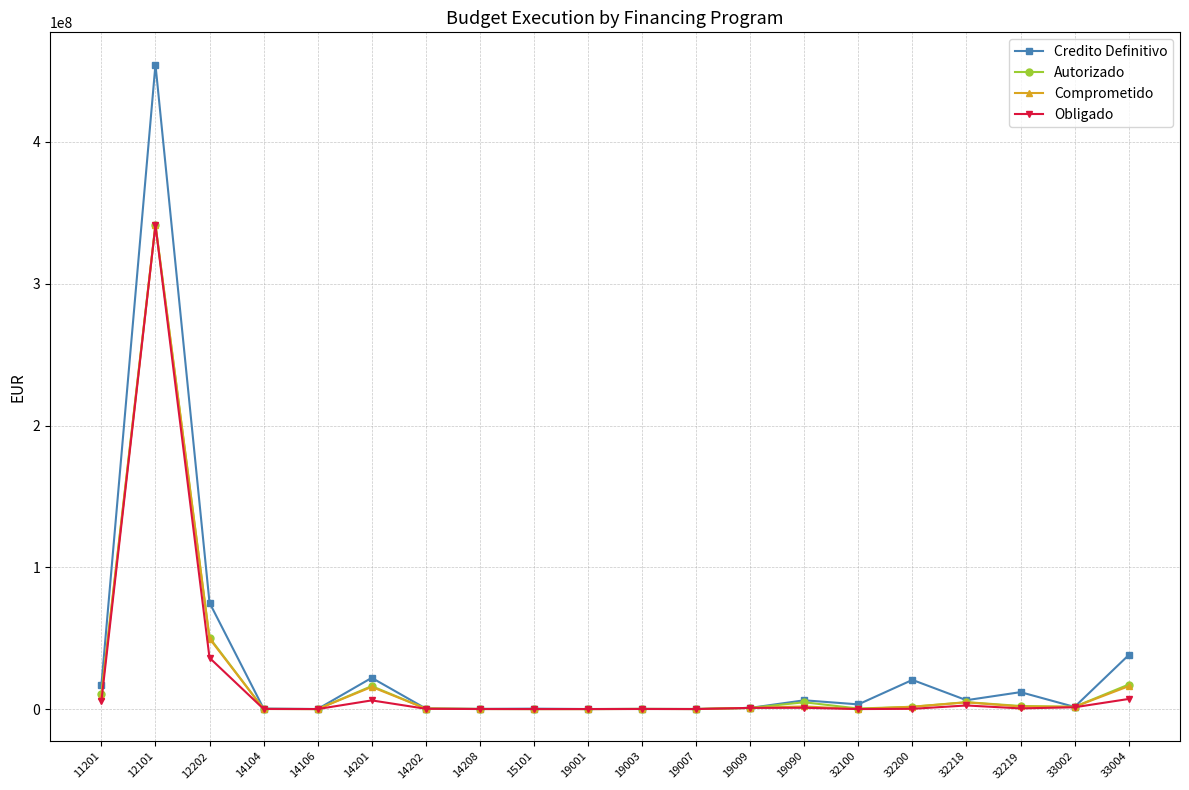

Where is Credito Definitivo nearest to the value 227307176?

12202